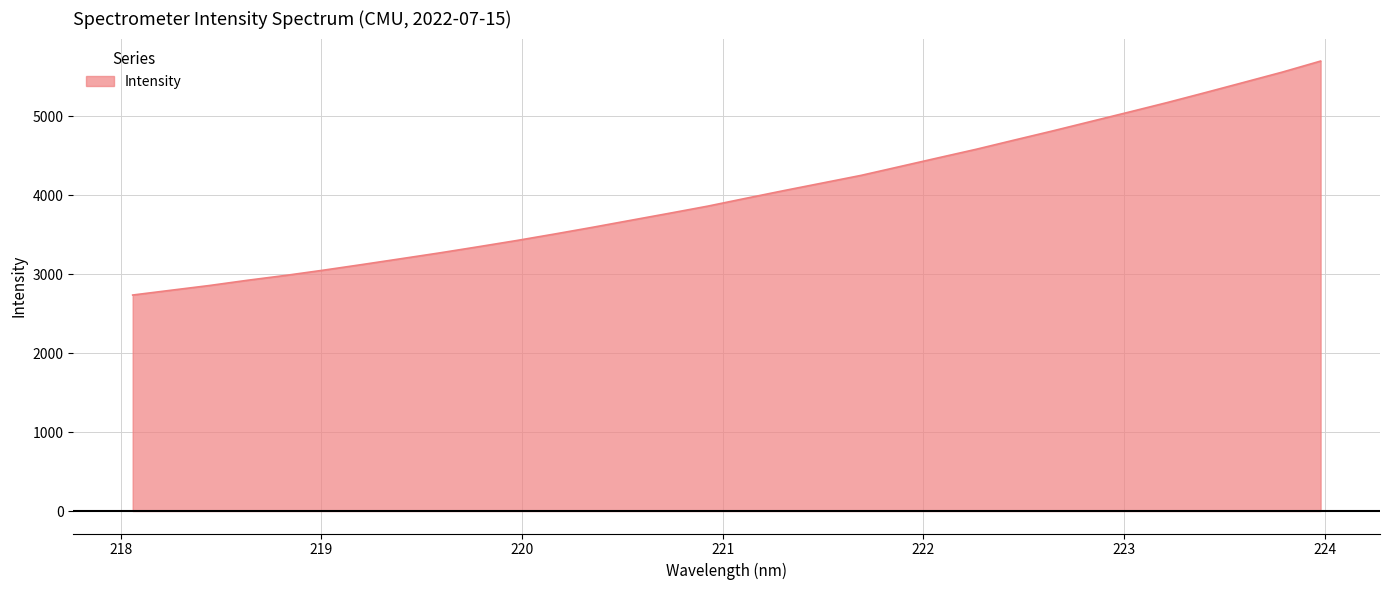

What is the difference between the maximum and minimum values?

2963.1